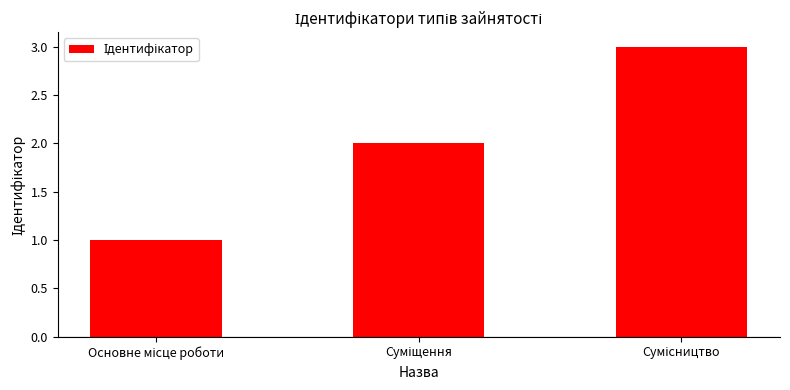

Reading left to right, what are all the values shown in this chart?

1	2	3